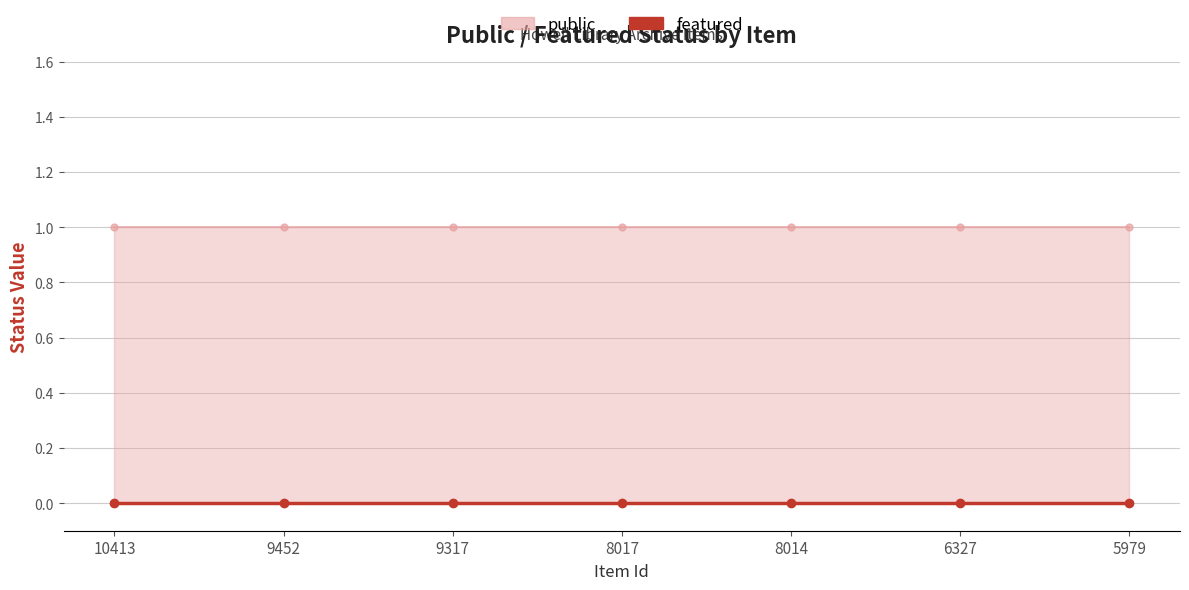

What is the total value across all series at 8014?

1